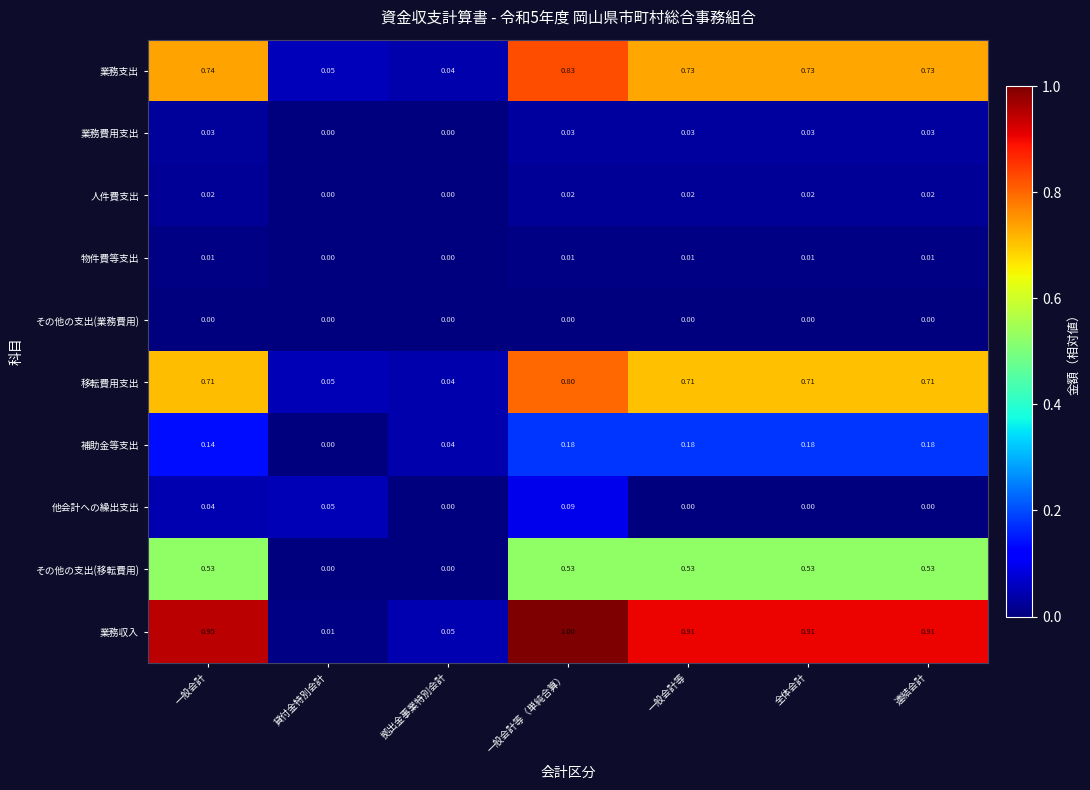

At which category is the sum across all series the highest?

一般会計等（単純合算）